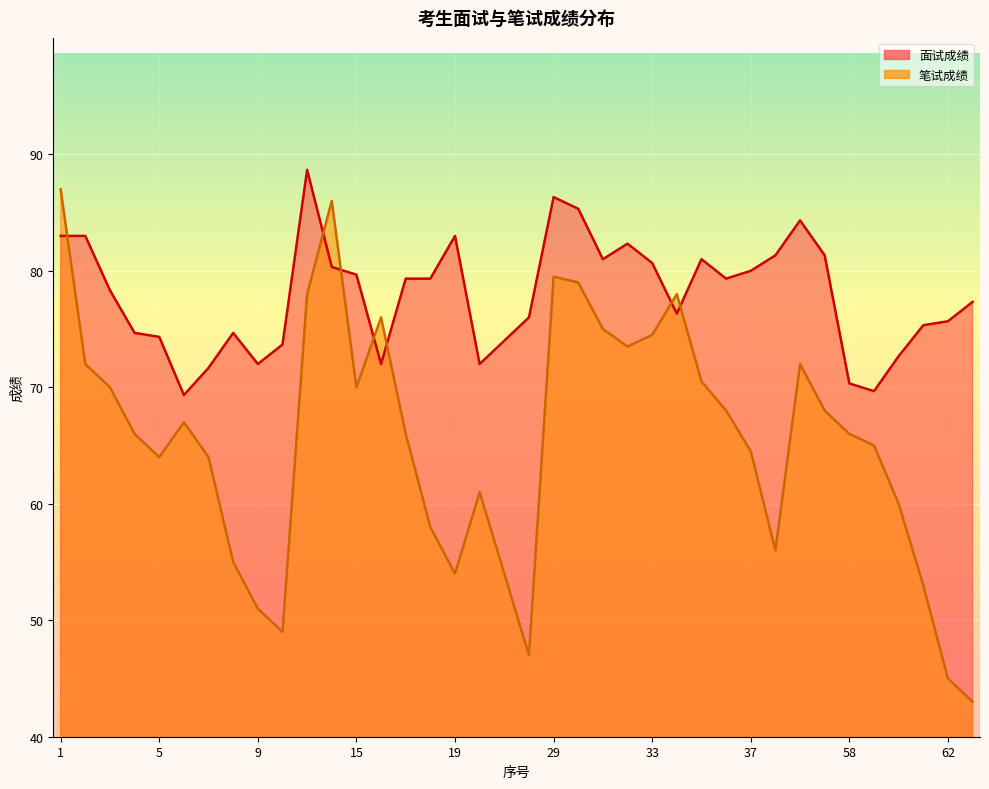

What is the total value across all series at 18?

137.3